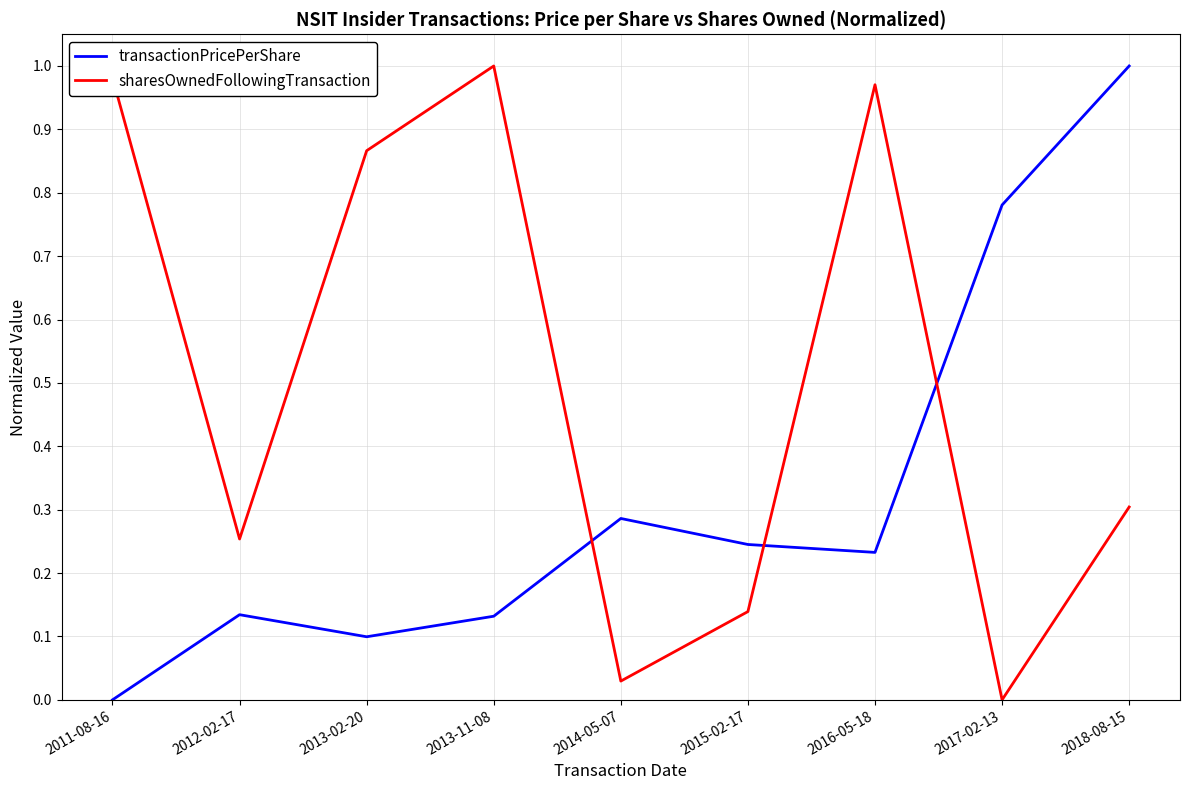

True or false: transactionPricePerShare and sharesOwnedFollowingTransaction intersect in this chart.

True